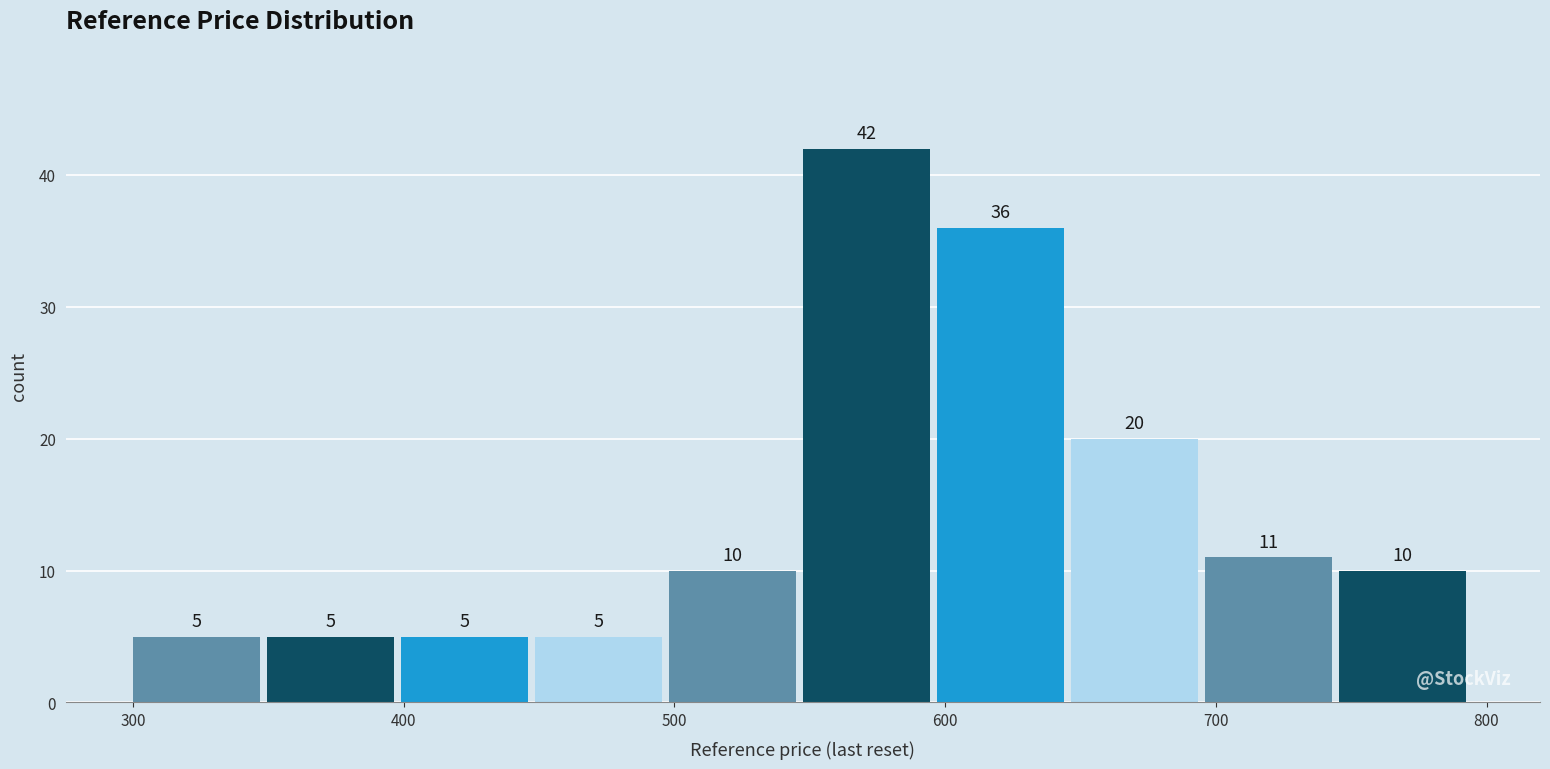

Reading left to right, transcribe this chart: for each bar, give the range it covers on the x-axis and its height. The bar edges are not printed on the chart, so give them approximately, as read against the axis.

300 to 350: 5
350 to 400: 5
400 to 450: 5
450 to 500: 5
500 to 550: 10
550 to 600: 42
600 to 650: 36
650 to 700: 20
700 to 750: 11
750 to 800: 10